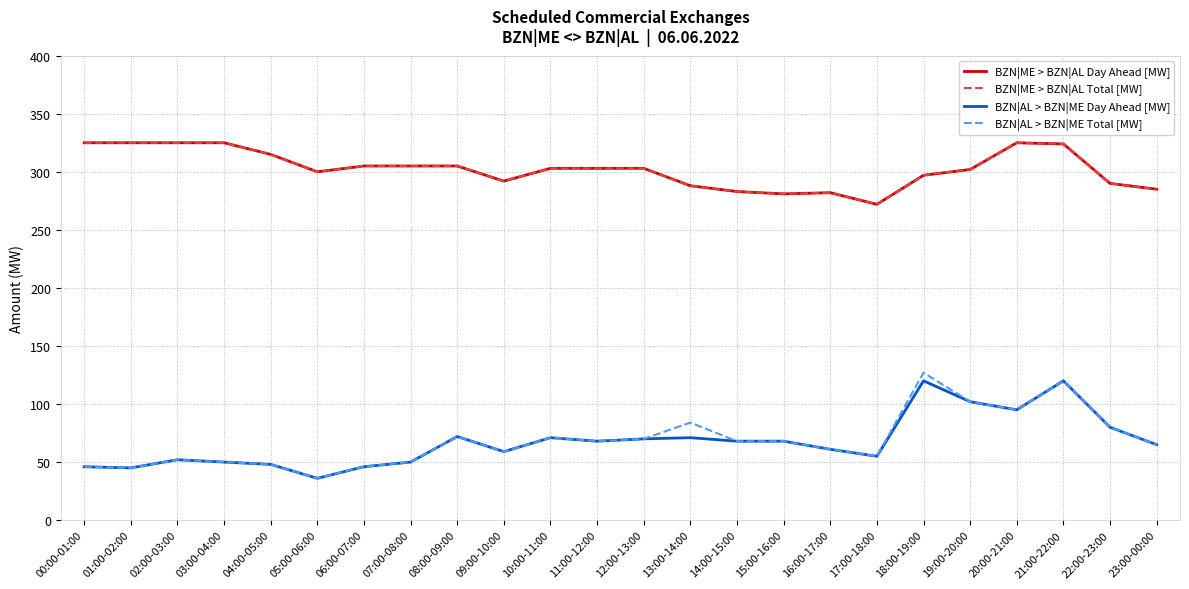

Is this an area chart (filled region under the line)?

No